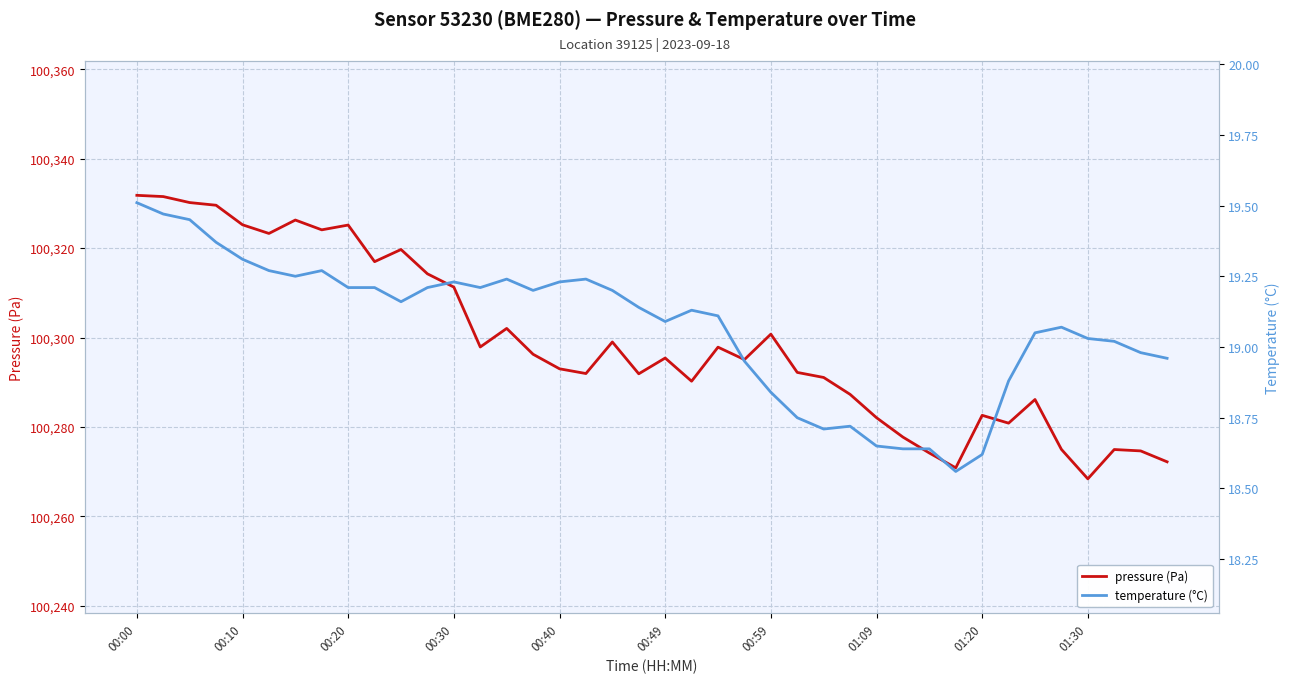

What are all the series names shown in the legend?

pressure (Pa), temperature (°C)